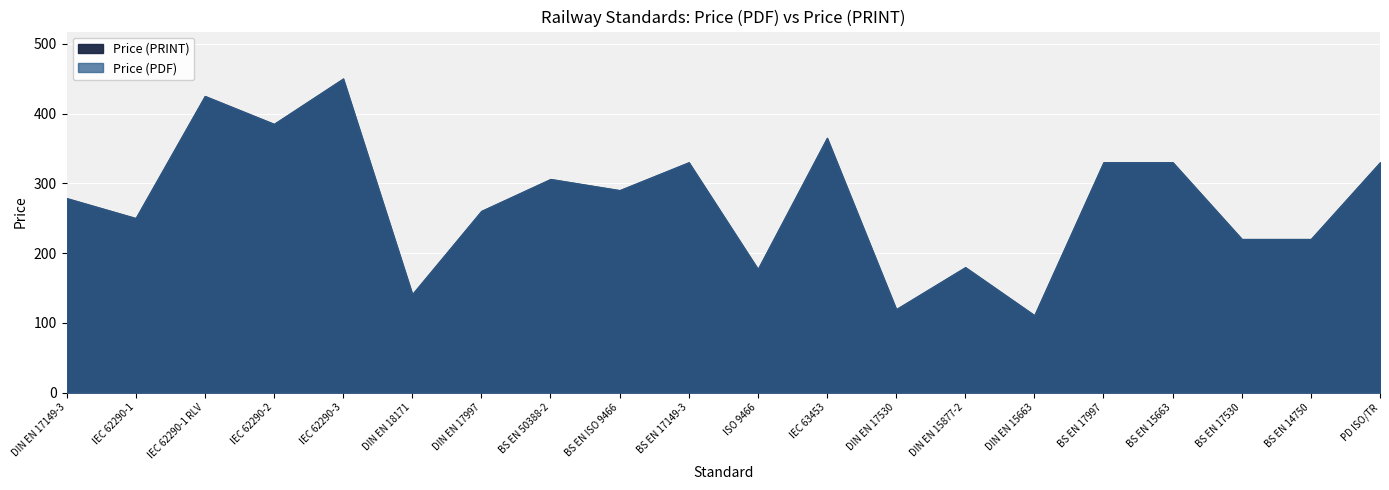

Where is the first local minimum for Price (PRINT)?

IEC 62290-1